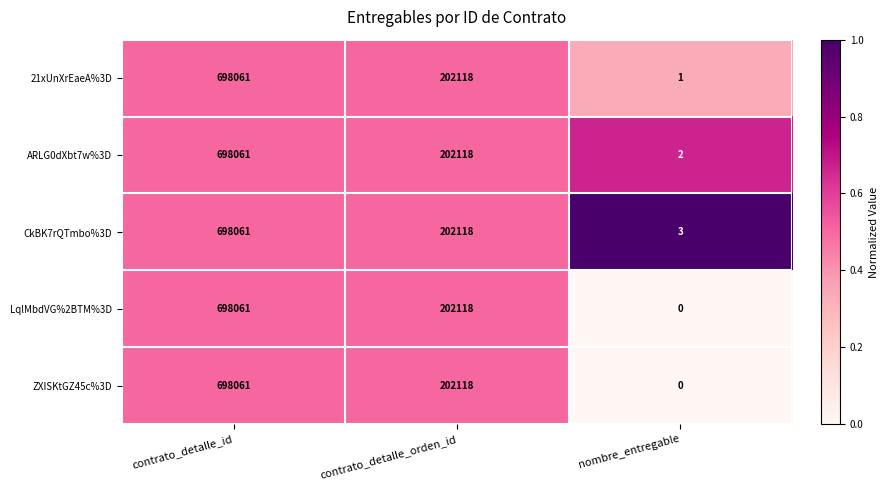

At which label does CkBK7rQTmbo%3D first exceed 202118?

contrato_detalle_id